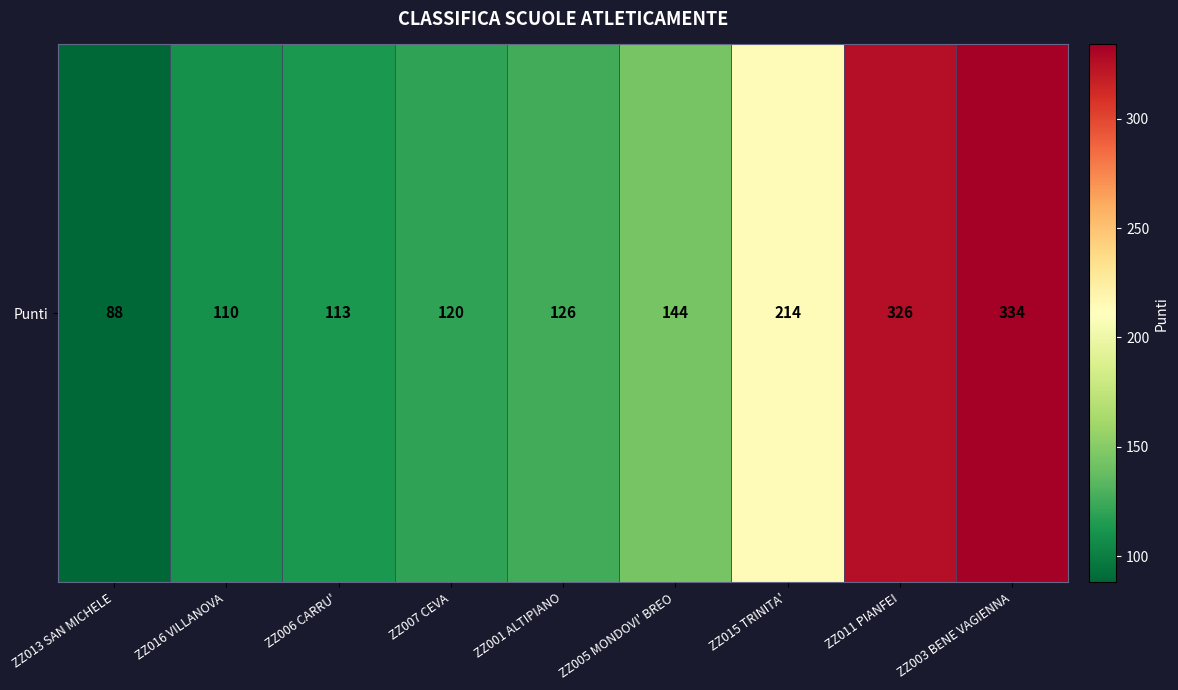

True or false: the data shows 326 at ZZ011 PIANFEI.

True